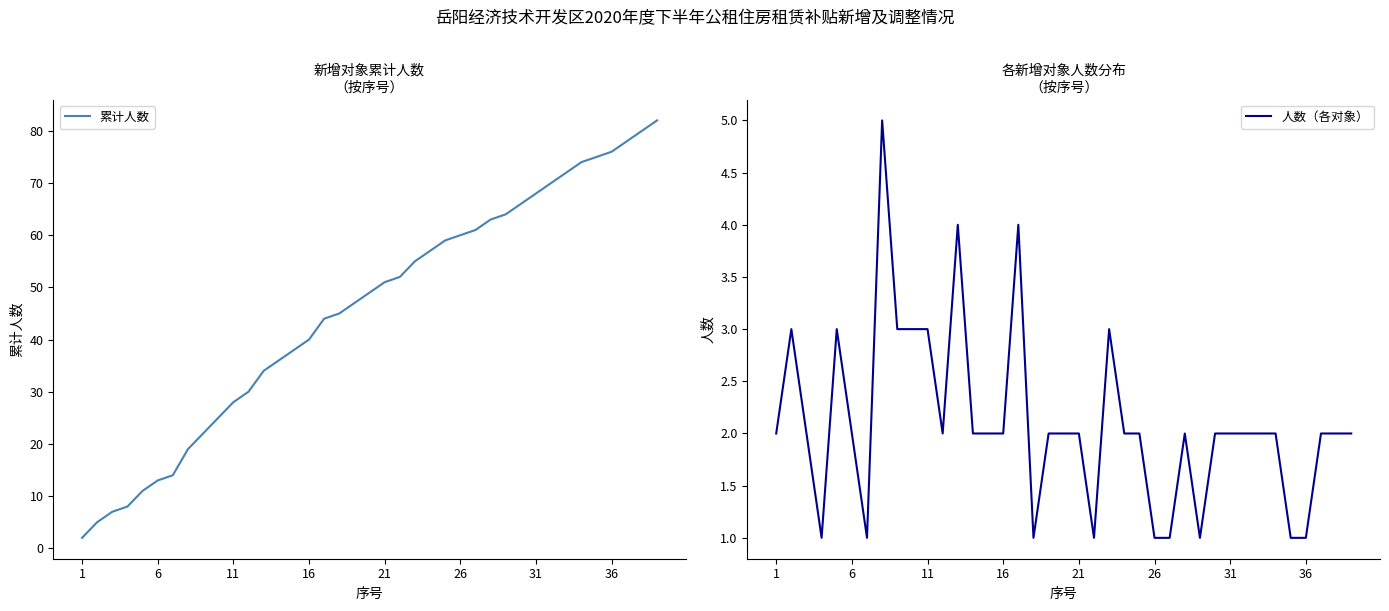

Reading left to right, what are all the values shown in this chart?

累计人数: 2	5	7	8	11	13	14	19	22	25	28	30	34	36	38	40	44	45	47	49	51	52	55	57	59	60	61	63	64	66	68	70	72	74	75	76	78	80	82
人数（各对象）: 2	3	2	1	3	2	1	5	3	3	3	2	4	2	2	2	4	1	2	2	2	1	3	2	2	1	1	2	1	2	2	2	2	2	1	1	2	2	2